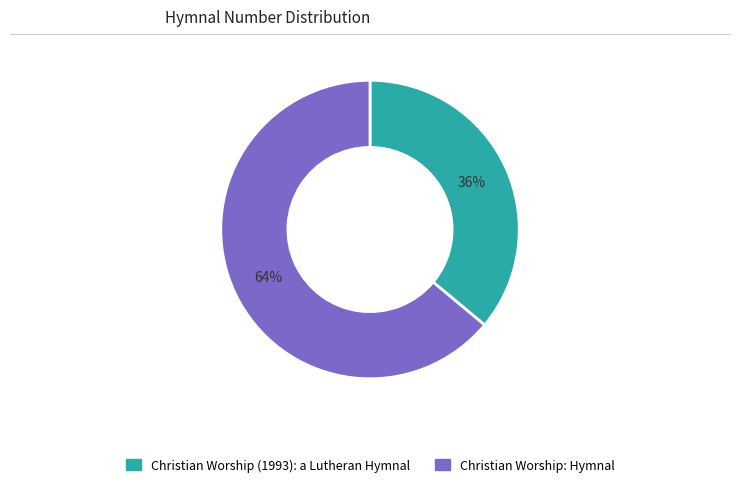

True or false: Christian Worship (1993): a Lutheran Hymnal accounts for 36% of the total.

True